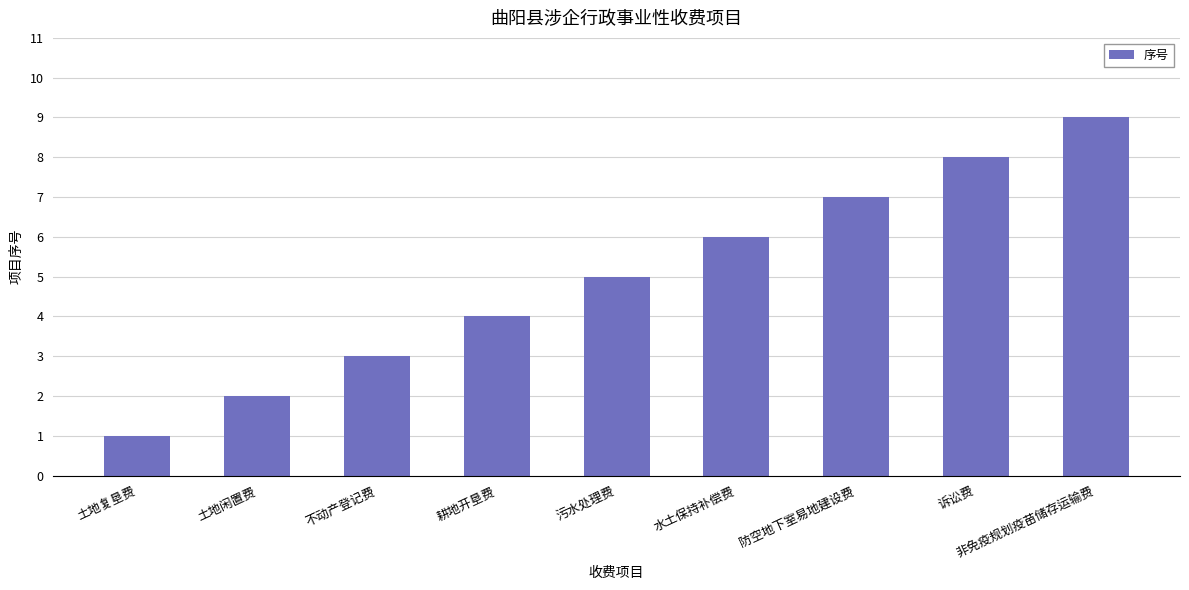

What is the sum of the values at 土地复垦费 and 耕地开垦费?

5